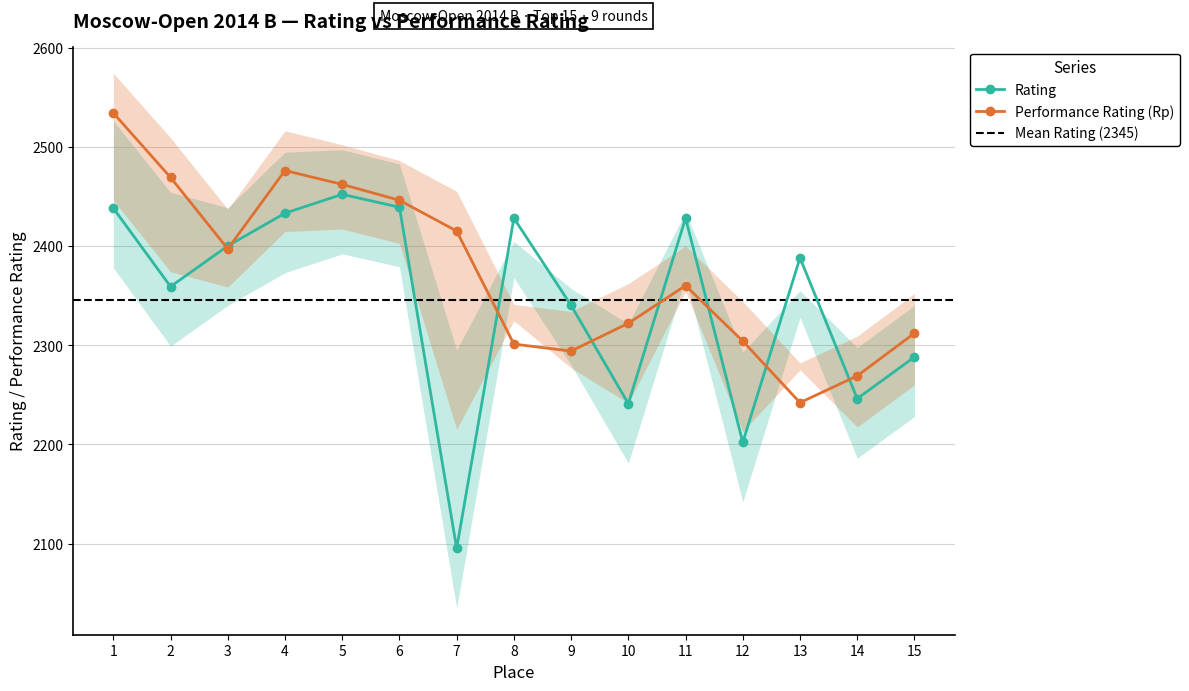

Where is the first local maximum for Rating?

5